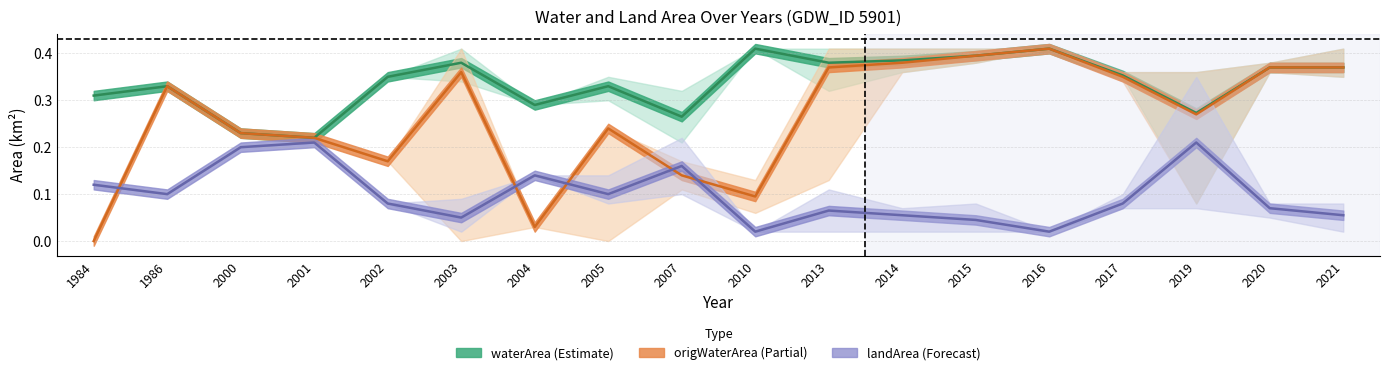

At 1984, list the series in order from smallest to largest.

origWaterArea (Partial), landArea (Forecast), waterArea (Estimate)